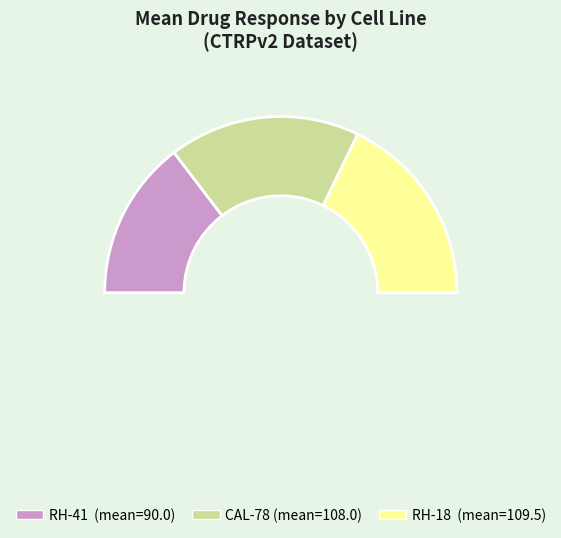

To the nearest percent, what is the combined percentage of RH-41 and CAL-78?

64%